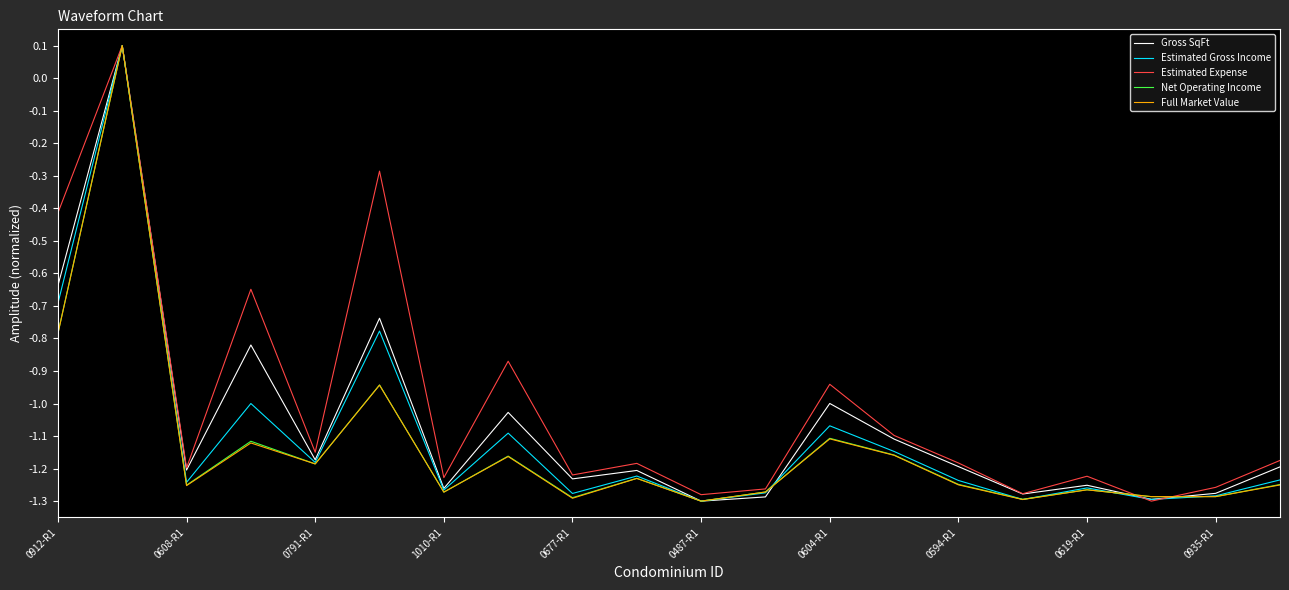

Which series changed the most between 0791-R1 and 1010-R1?

Gross SqFt